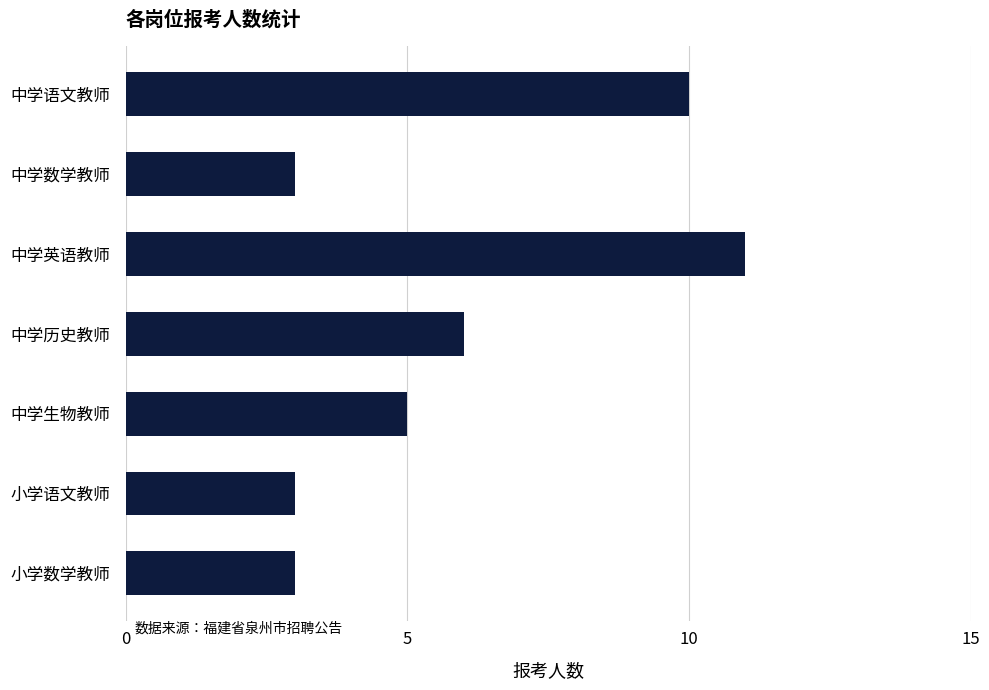

How many values are between 3 and 10?

6